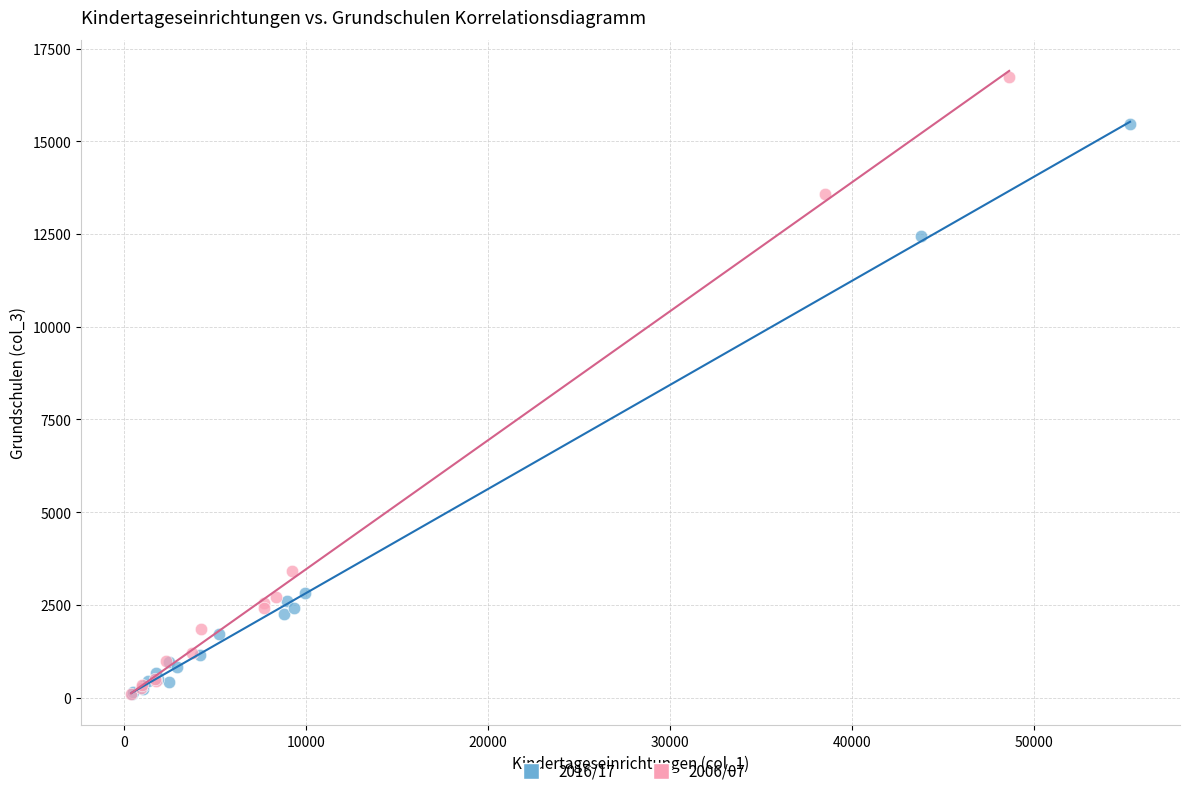

Which series contains the highest Y value?

2006/07